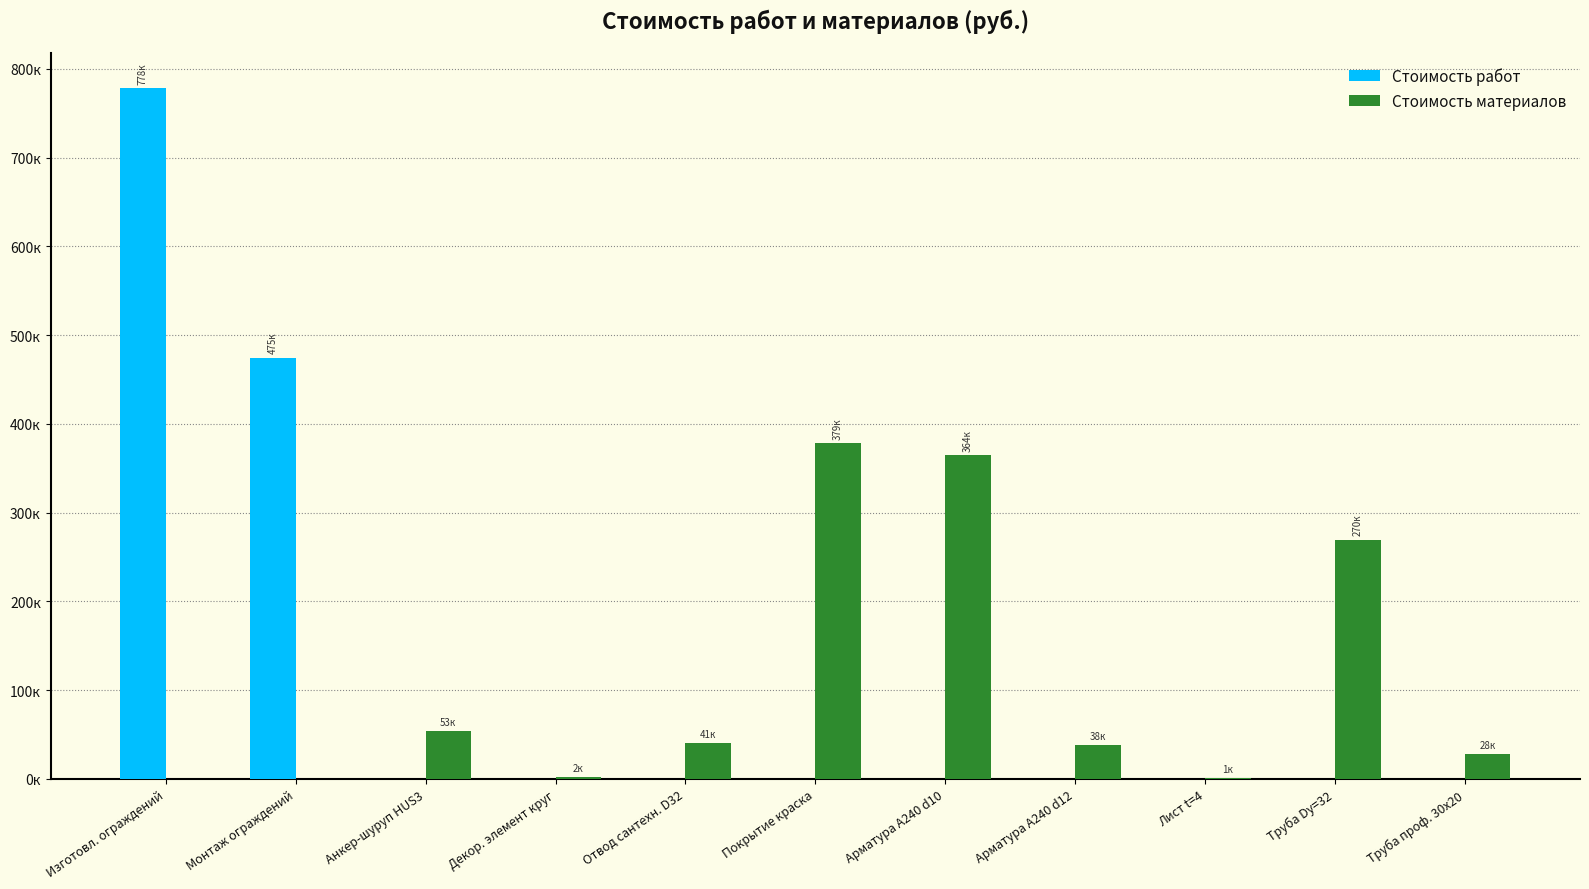

The value of Стоимость материалов at Лист t=4 is 921.9. True or false?

True